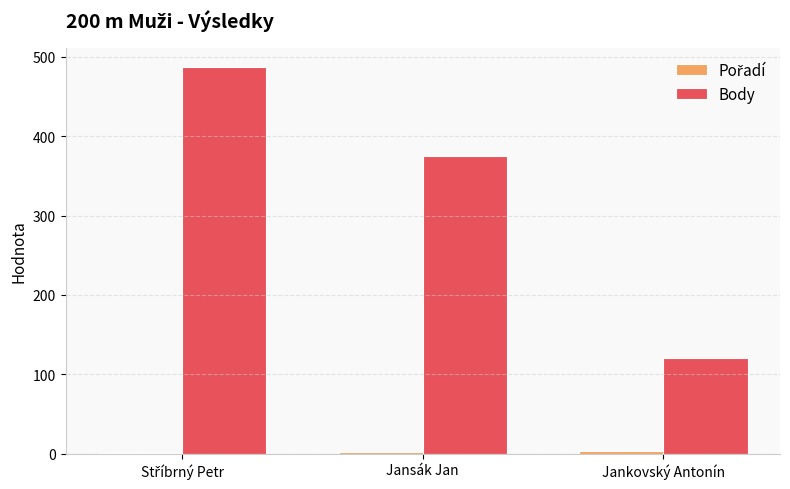

What value does the Body series have at Jankovský Antonín, to the nearest 10?

120